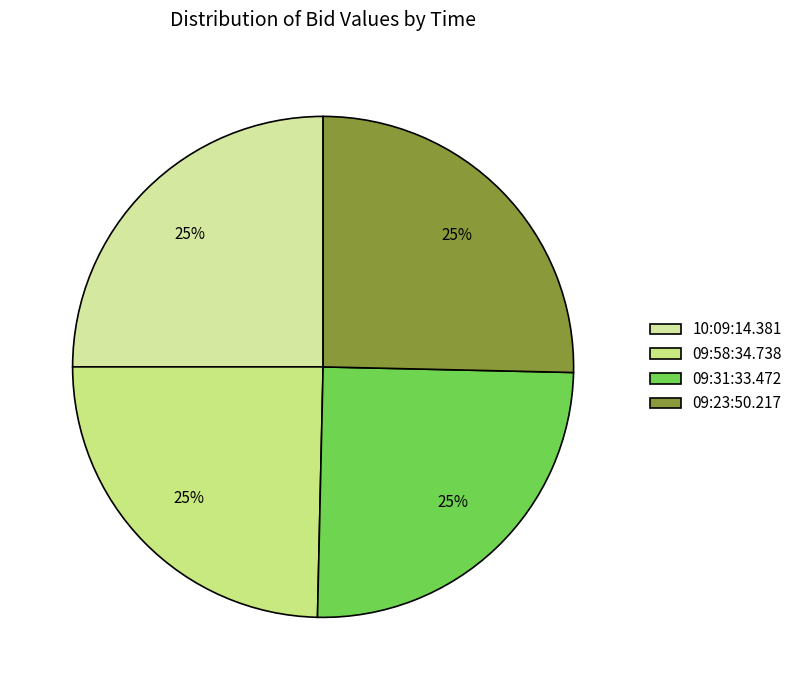

To the nearest percent, what percentage of the pie is 10:09:14.381?

25%